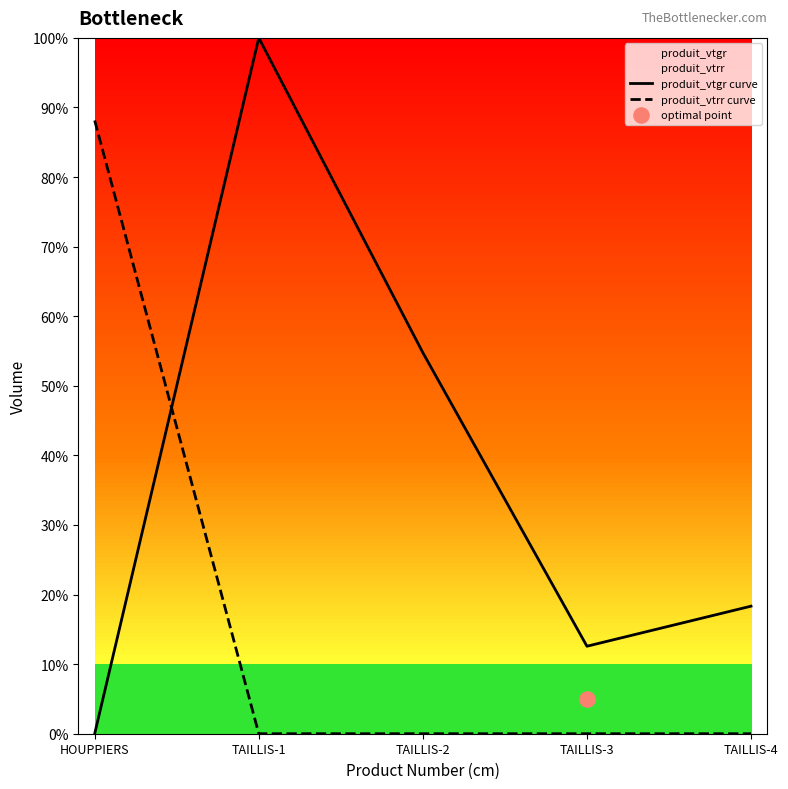

At how many categories does at least one series exceed 0?

5